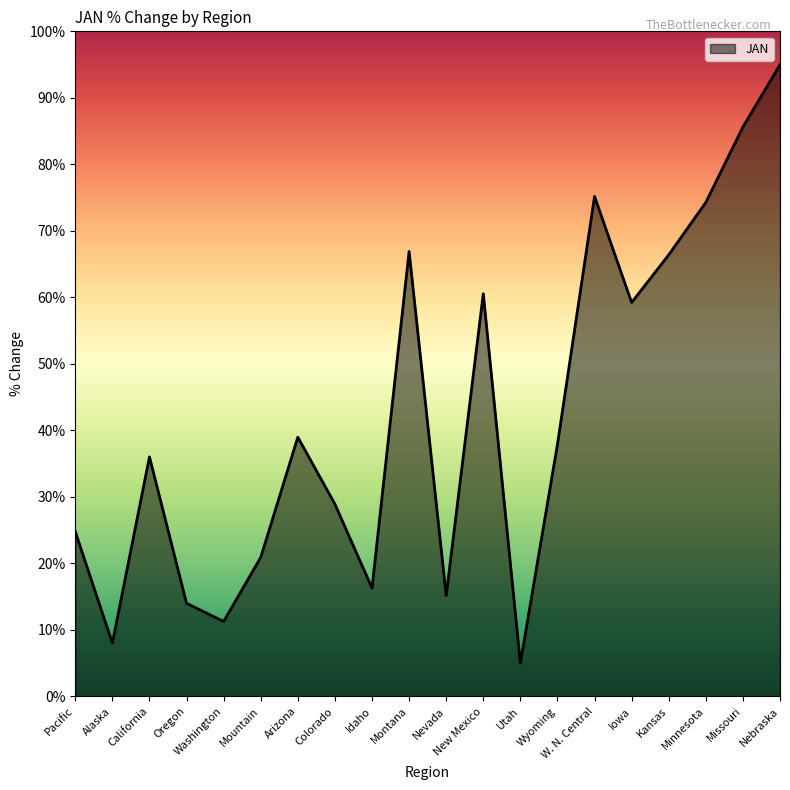

What position from the left is Nevada?

11